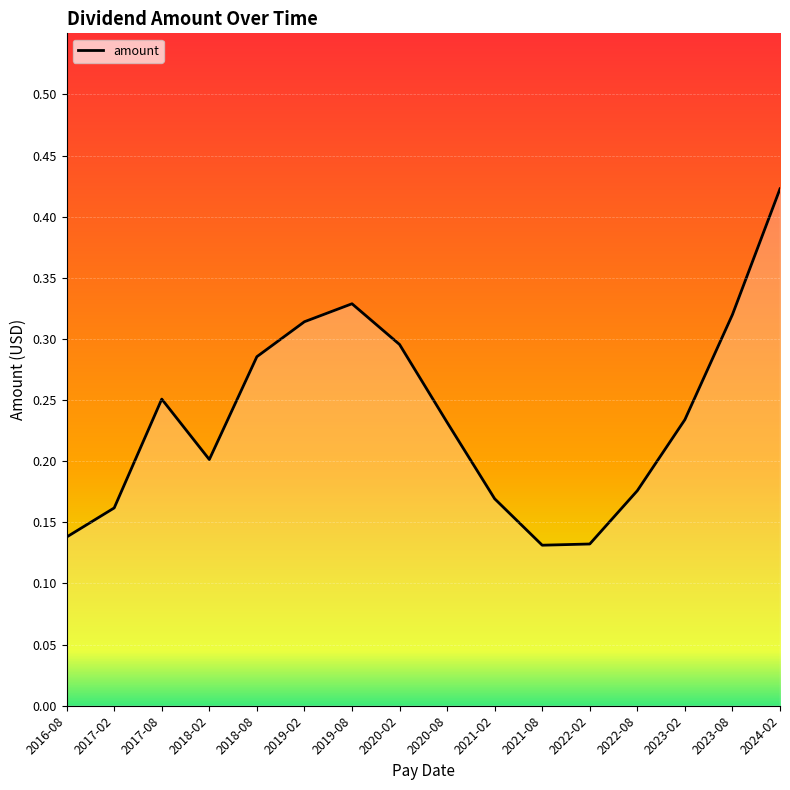

Which has a higher value, 2017-08 or 2019-02?

2019-02